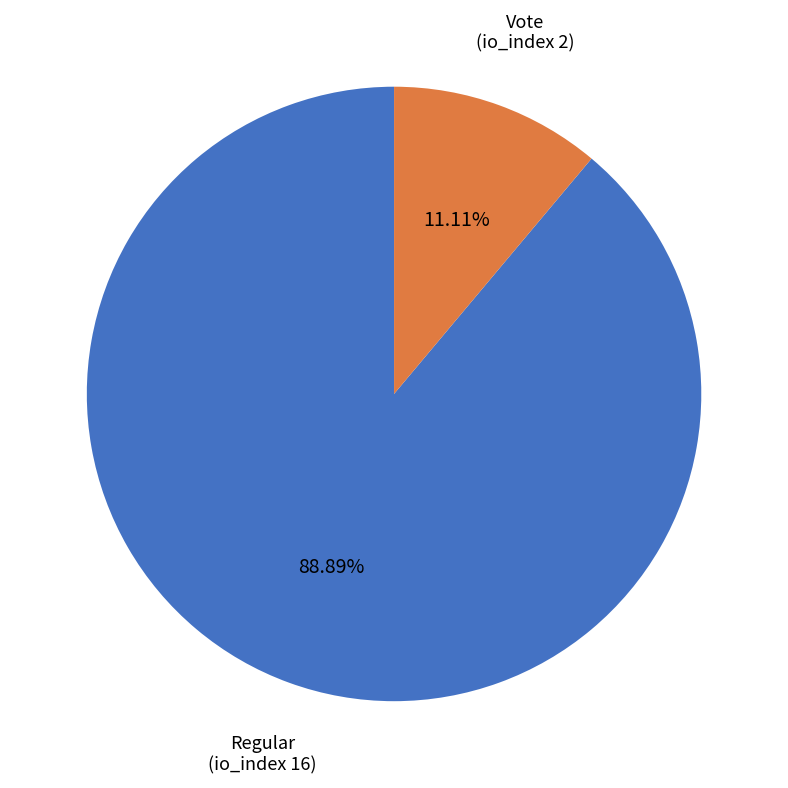

Rank the categories by value from lowest to highest.

Vote, Regular